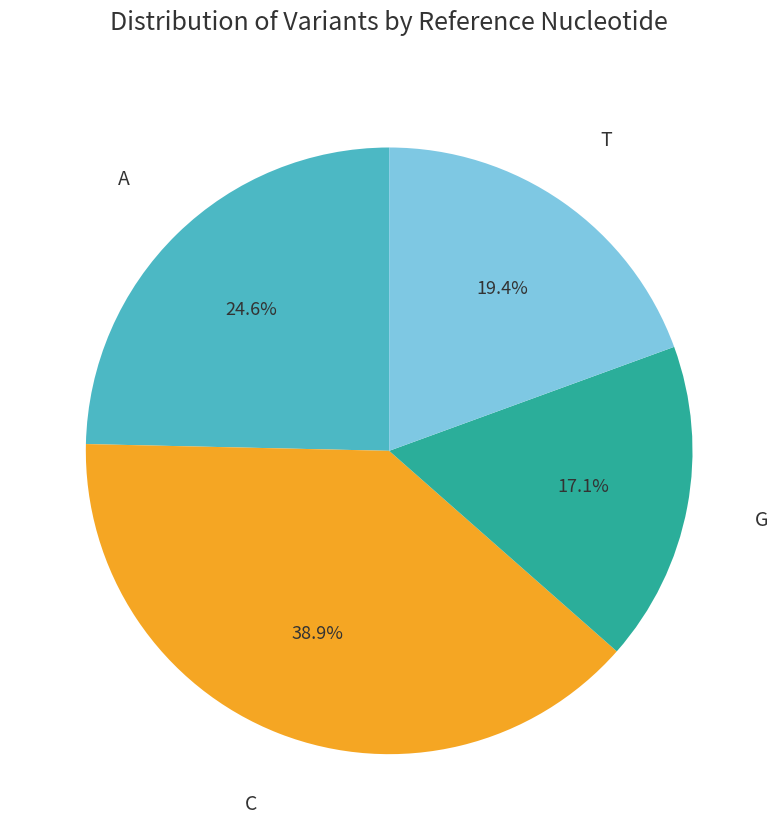

Count the number of slices in the pie.

4